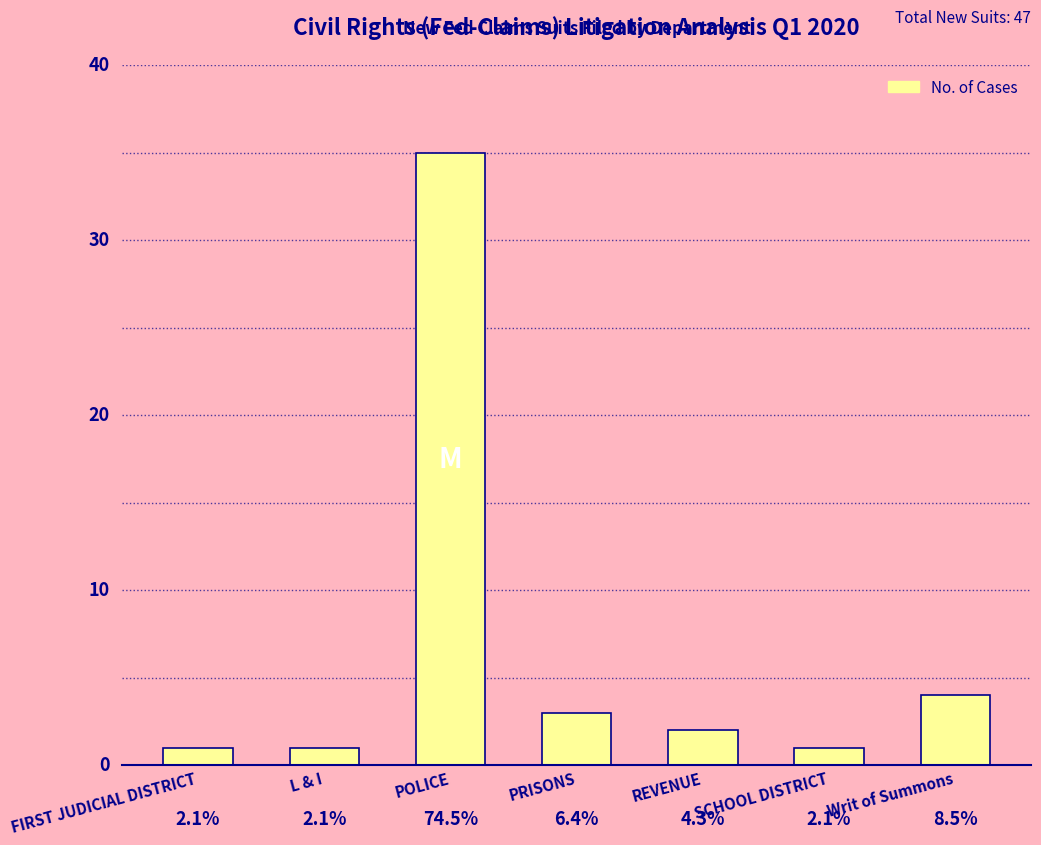

What position from the left is Writ of Summons?

7